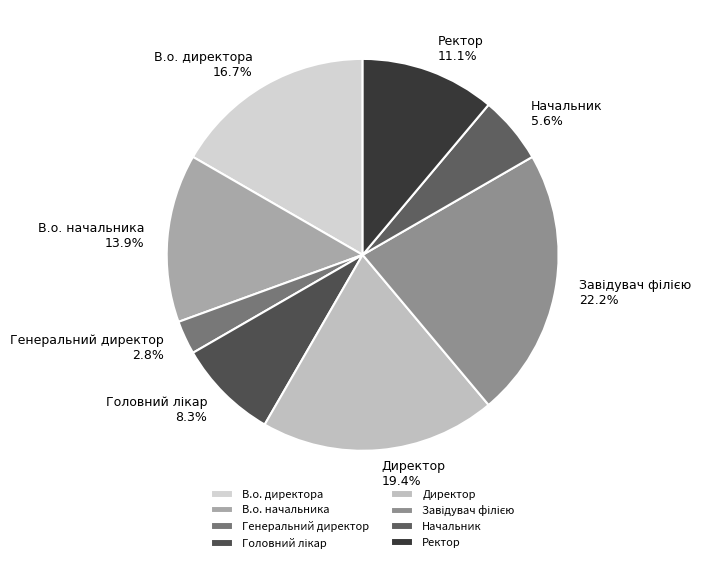

To the nearest percent, what portion does Директор represent?

19%